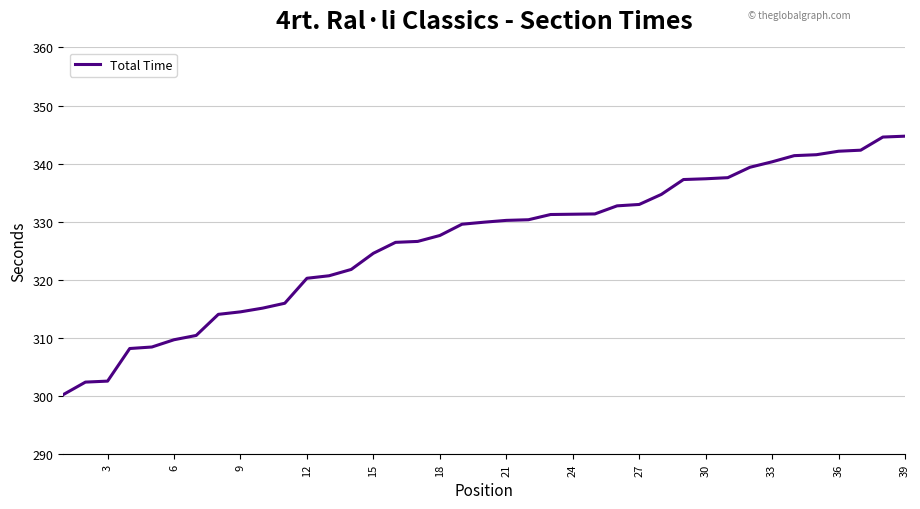

What is the difference between the maximum and minimum values?

44.5